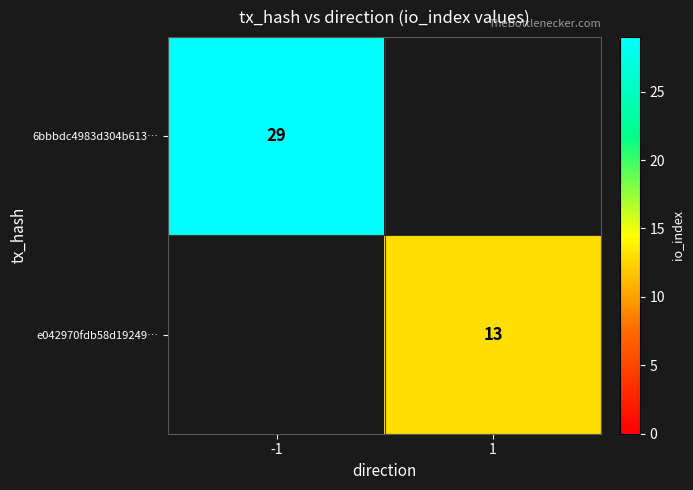

The value of e042970fdb58d19249… at 1 is 22. True or false?

False